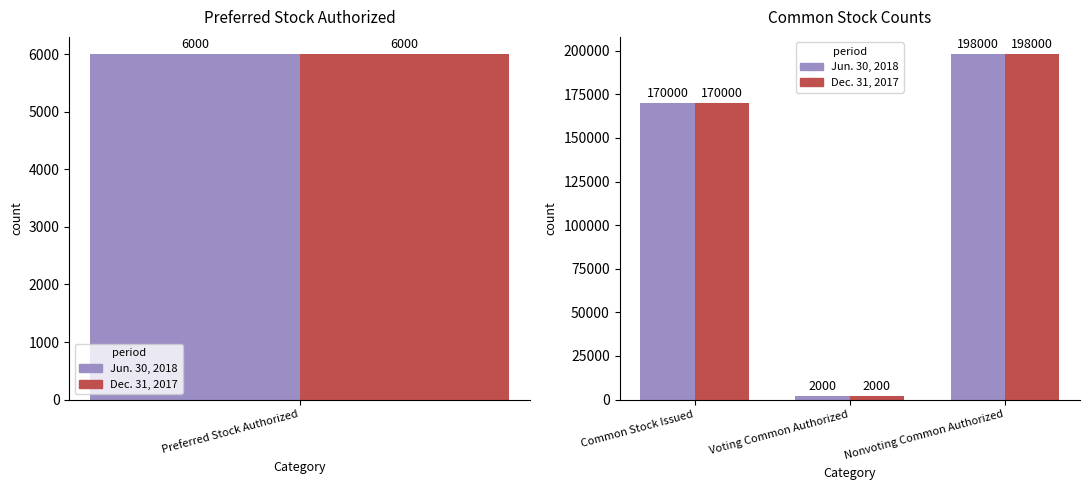

Which series has the widest spread of values?

Jun. 30, 2018